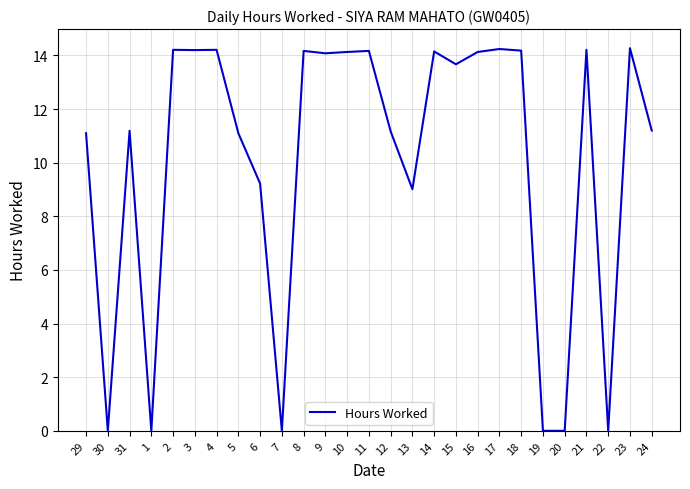

What is the maximum value shown in the chart?

14.3